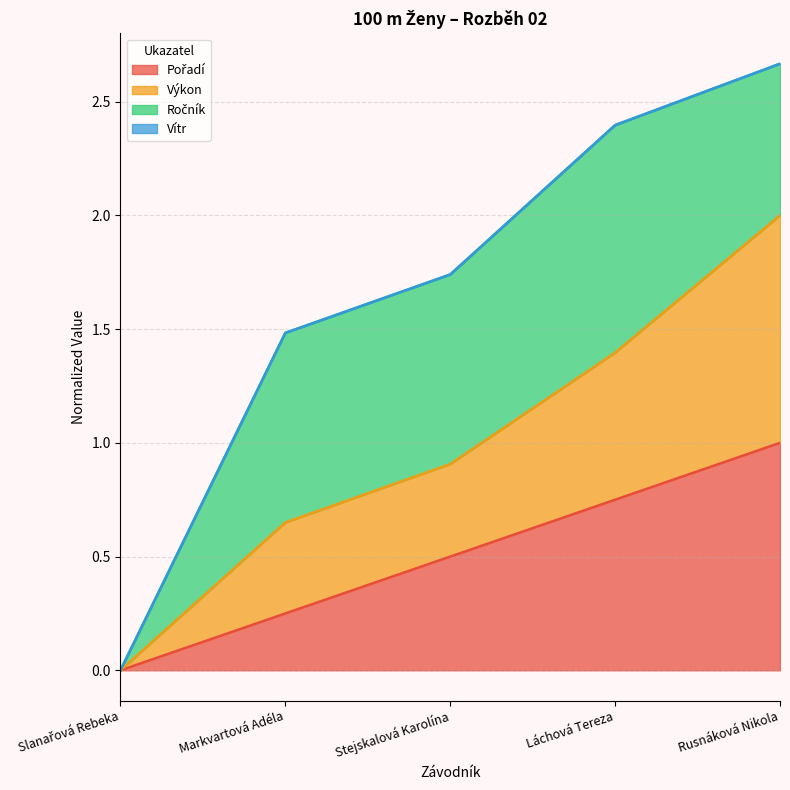

What is the label of the 1st point from the right?

Rusnáková Nikola